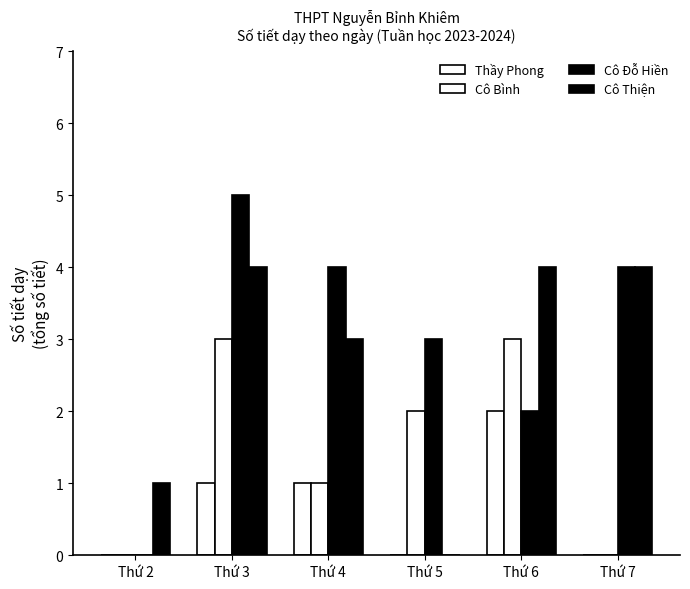

The Cô Đỗ Hiền series shows 5 at Thứ 3. True or false?

True